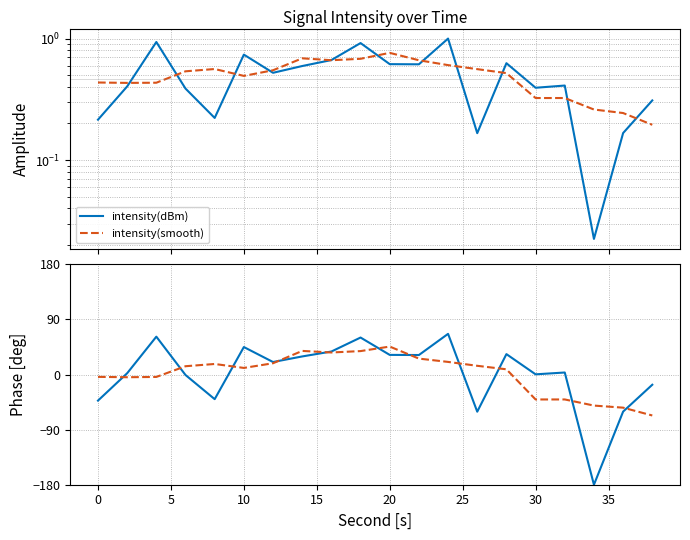

Which series has the widest spread of values?

intensity(dBm)